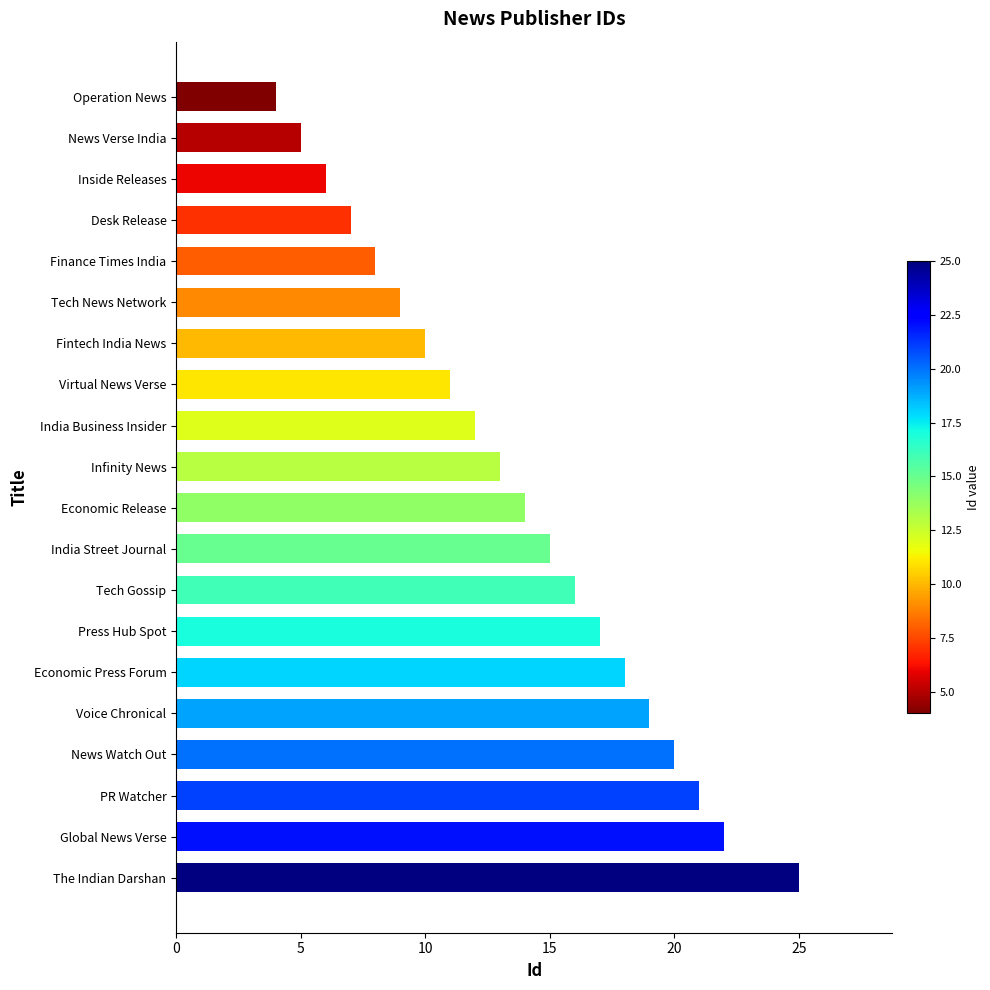

What is the change in value from Voice Chronical to Fintech India News?

-9